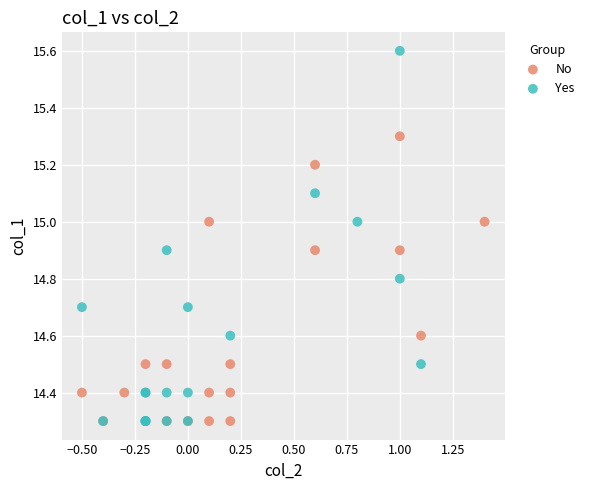

Which series contains the highest Y value?

Yes